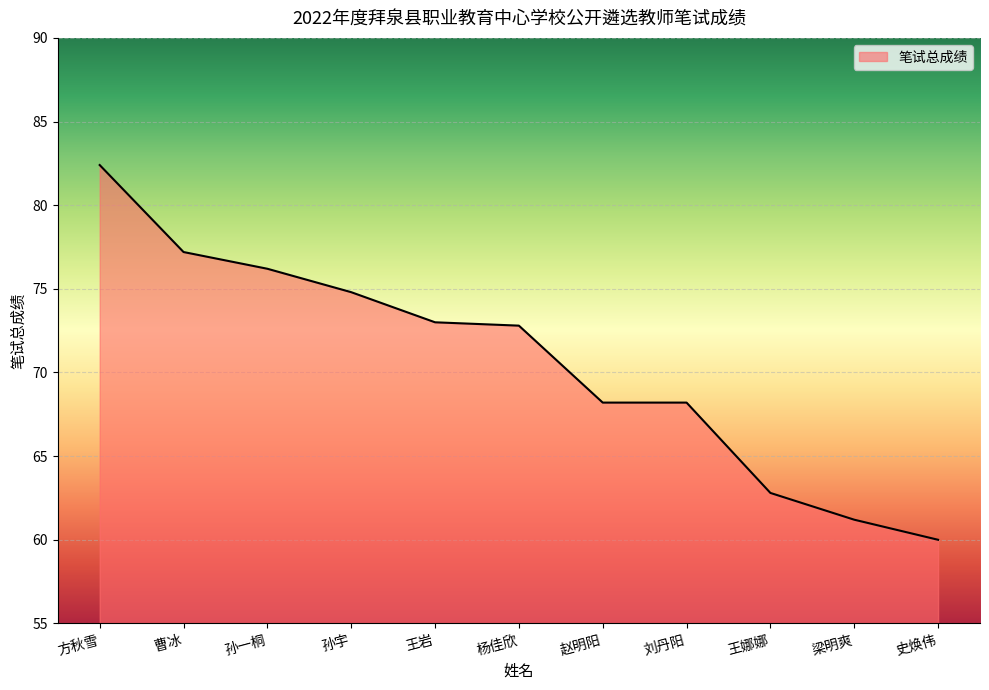

What is the average value?

70.6